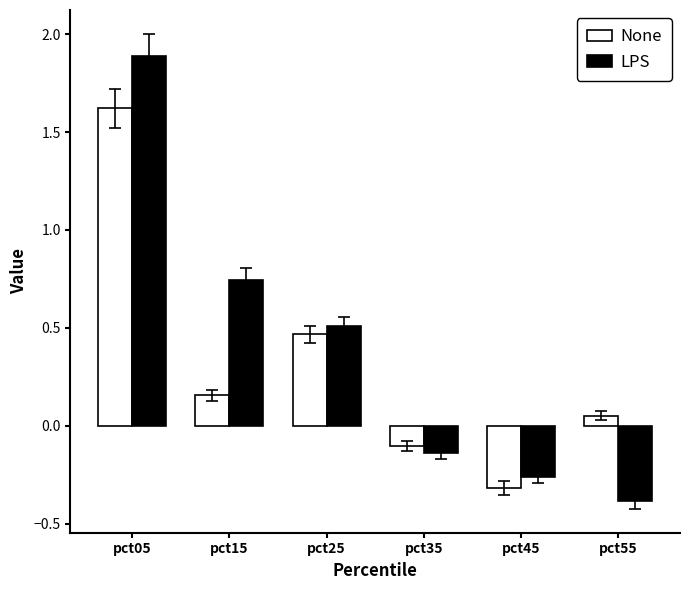

At which label is LPS closest to 0?

pct35